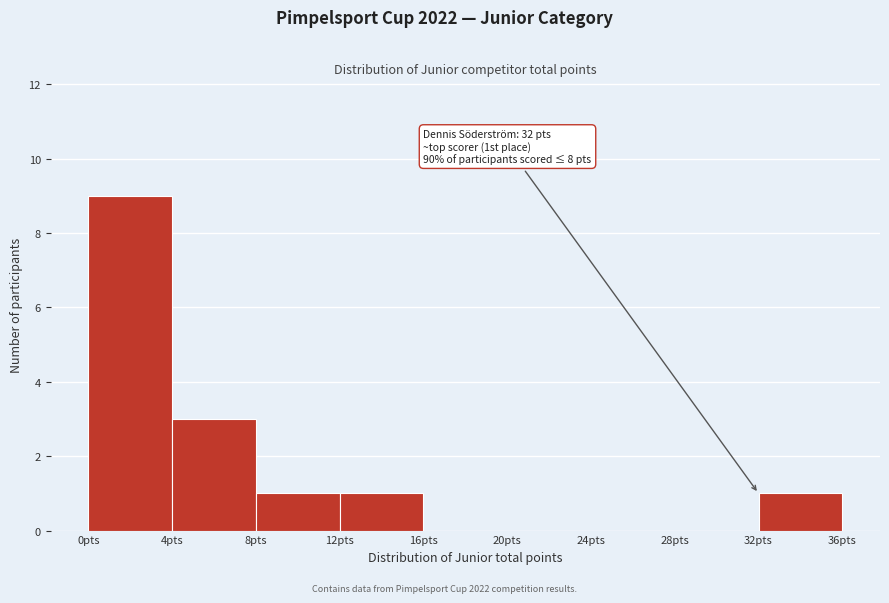

Over which range of the x-axis is the bar tallest?

0 to 4